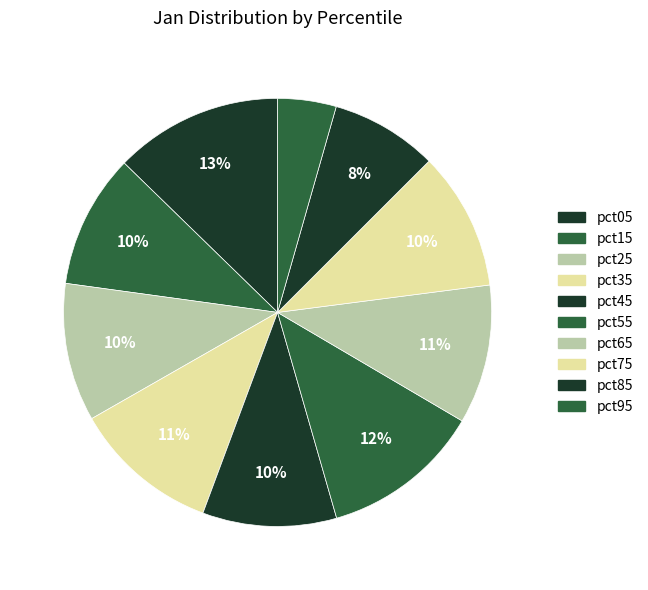

Is pct95 the majority of the pie?

No